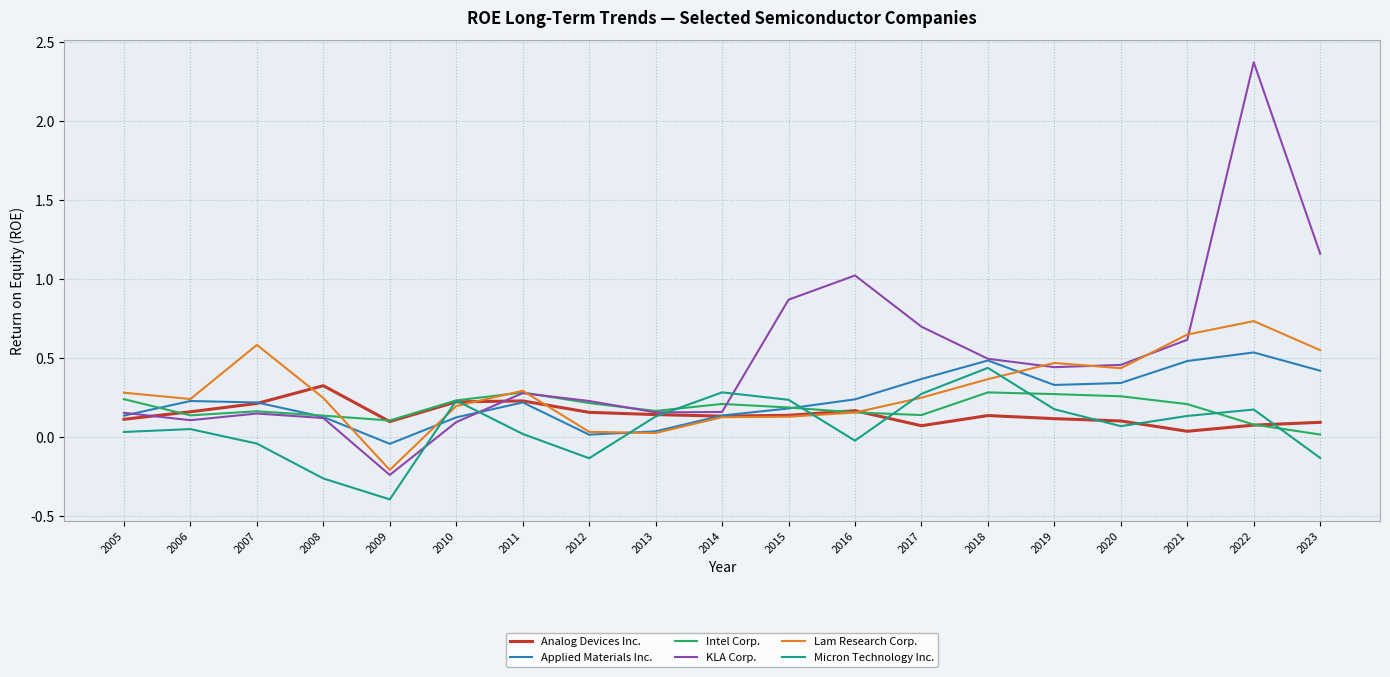

List the series in order of their peak value, lowest first.

Intel Corp., Analog Devices Inc., Micron Technology Inc., Applied Materials Inc., Lam Research Corp., KLA Corp.